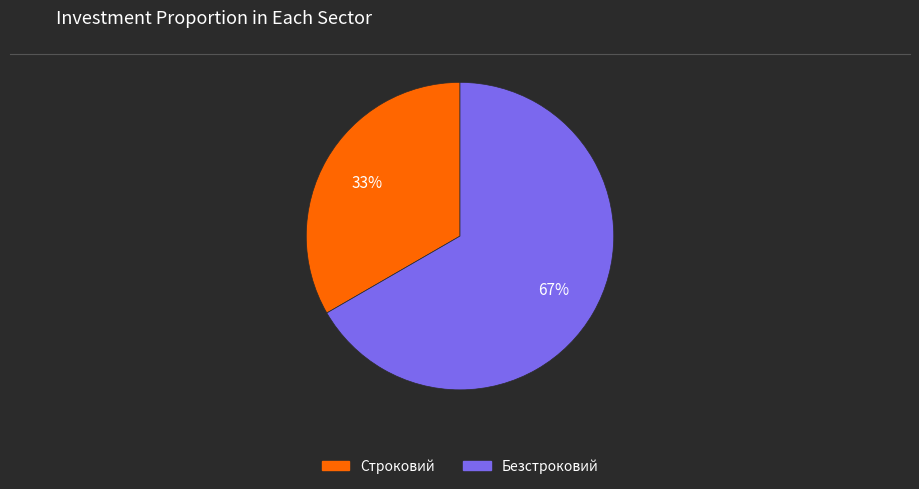

Count the number of slices in the pie.

2